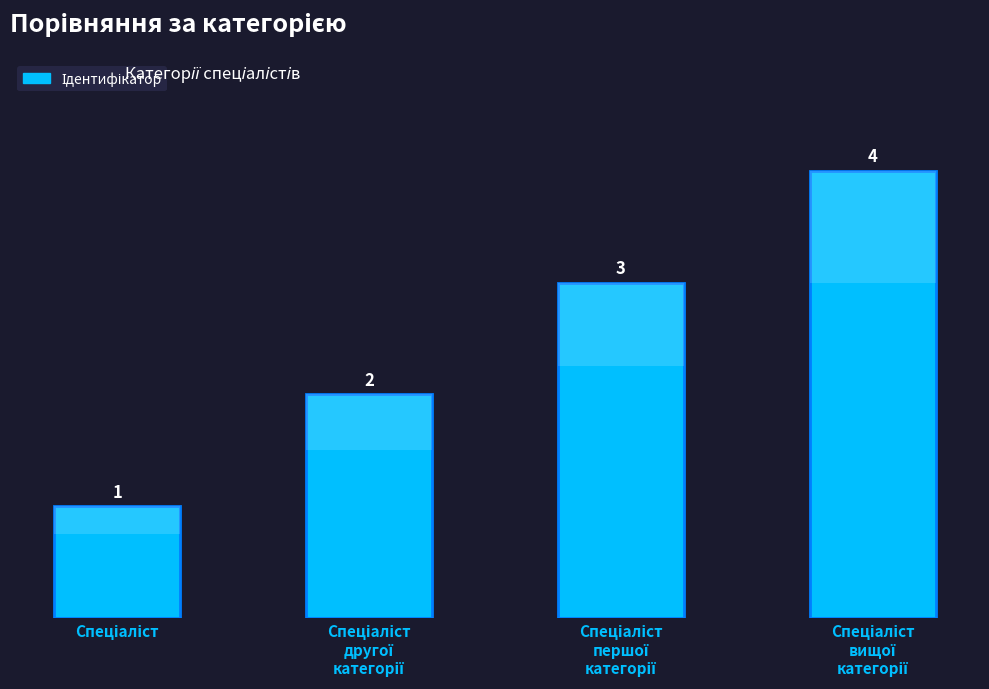

What is the difference between the maximum and minimum values?

3